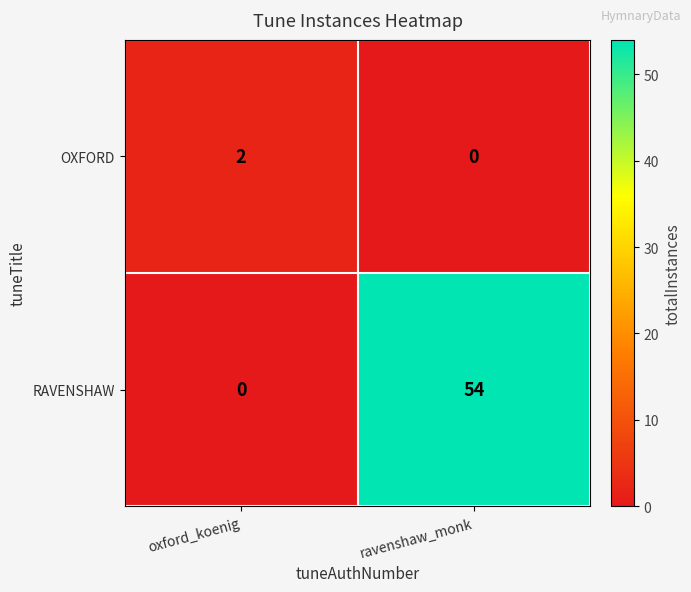

True or false: RAVENSHAW has a value of 20 at oxford_koenig.

False